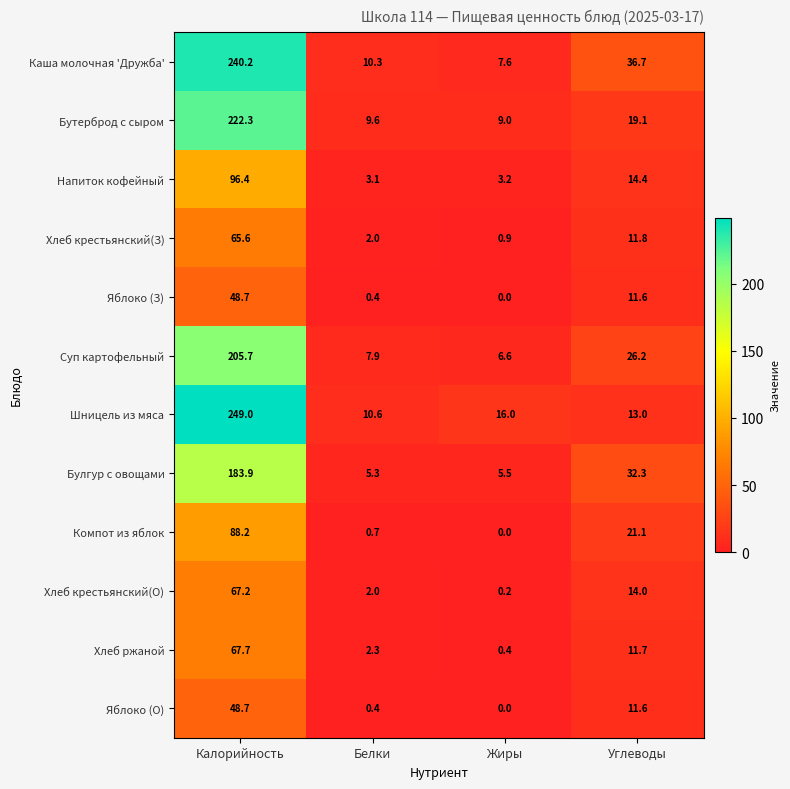

What is the total value across all series at Углеводы?

223.5